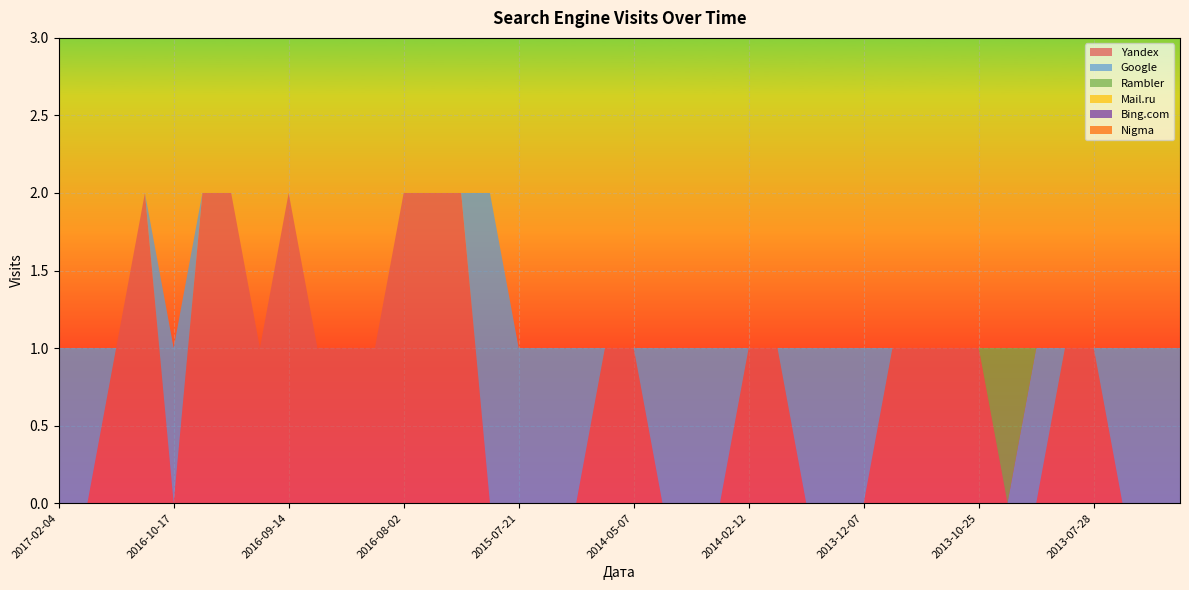

Reading left to right, transcribe all the data shown in this chart.

Yandex: 2017-02-04=0	2017-02-02=0	2017-01-21=1	2016-10-19=2	2016-10-17=0	2016-10-02=2	2016-09-23=2	2016-09-20=1	2016-09-14=2	2016-09-03=1	2016-08-30=1	2016-08-06=1	2016-08-02=2	2016-07-31=2	2016-07-28=2	2015-10-28=0	2015-07-21=0	2015-06-08=0	2015-03-02=0	2014-07-11=1	2014-05-07=1	2014-04-20=0	2014-03-03=0	2014-02-17=0	2014-02-12=1	2014-01-31=1	2014-01-04=0	2013-12-29=0	2013-12-07=0	2013-11-21=1	2013-11-17=1	2013-11-06=1	2013-10-25=1	2013-10-19=0	2013-10-16=0	2013-10-11=1	2013-07-28=1	2013-07-19=0	2013-07-14=0	2013-07-09=0
Google: 2017-02-04=1	2017-02-02=1	2017-01-21=0	2016-10-19=0	2016-10-17=1	2016-10-02=0	2016-09-23=0	2016-09-20=0	2016-09-14=0	2016-09-03=0	2016-08-30=0	2016-08-06=0	2016-08-02=0	2016-07-31=0	2016-07-28=0	2015-10-28=2	2015-07-21=1	2015-06-08=1	2015-03-02=1	2014-07-11=0	2014-05-07=0	2014-04-20=1	2014-03-03=1	2014-02-17=1	2014-02-12=0	2014-01-31=0	2014-01-04=1	2013-12-29=1	2013-12-07=1	2013-11-21=0	2013-11-17=0	2013-11-06=0	2013-10-25=0	2013-10-19=0	2013-10-16=1	2013-10-11=0	2013-07-28=0	2013-07-19=1	2013-07-14=1	2013-07-09=1
Rambler: 2017-02-04=0	2017-02-02=0	2017-01-21=0	2016-10-19=0	2016-10-17=0	2016-10-02=0	2016-09-23=0	2016-09-20=0	2016-09-14=0	2016-09-03=0	2016-08-30=0	2016-08-06=0	2016-08-02=0	2016-07-31=0	2016-07-28=0	2015-10-28=0	2015-07-21=0	2015-06-08=0	2015-03-02=0	2014-07-11=0	2014-05-07=0	2014-04-20=0	2014-03-03=0	2014-02-17=0	2014-02-12=0	2014-01-31=0	2014-01-04=0	2013-12-29=0	2013-12-07=0	2013-11-21=0	2013-11-17=0	2013-11-06=0	2013-10-25=0	2013-10-19=1	2013-10-16=0	2013-10-11=0	2013-07-28=0	2013-07-19=0	2013-07-14=0	2013-07-09=0
Mail.ru: 2017-02-04=0	2017-02-02=0	2017-01-21=0	2016-10-19=0	2016-10-17=0	2016-10-02=0	2016-09-23=0	2016-09-20=0	2016-09-14=0	2016-09-03=0	2016-08-30=0	2016-08-06=0	2016-08-02=0	2016-07-31=0	2016-07-28=0	2015-10-28=0	2015-07-21=0	2015-06-08=0	2015-03-02=0	2014-07-11=0	2014-05-07=0	2014-04-20=0	2014-03-03=0	2014-02-17=0	2014-02-12=0	2014-01-31=0	2014-01-04=0	2013-12-29=0	2013-12-07=0	2013-11-21=0	2013-11-17=0	2013-11-06=0	2013-10-25=0	2013-10-19=0	2013-10-16=0	2013-10-11=0	2013-07-28=0	2013-07-19=0	2013-07-14=0	2013-07-09=0
Bing.com: 2017-02-04=0	2017-02-02=0	2017-01-21=0	2016-10-19=0	2016-10-17=0	2016-10-02=0	2016-09-23=0	2016-09-20=0	2016-09-14=0	2016-09-03=0	2016-08-30=0	2016-08-06=0	2016-08-02=0	2016-07-31=0	2016-07-28=0	2015-10-28=0	2015-07-21=0	2015-06-08=0	2015-03-02=0	2014-07-11=0	2014-05-07=0	2014-04-20=0	2014-03-03=0	2014-02-17=0	2014-02-12=0	2014-01-31=0	2014-01-04=0	2013-12-29=0	2013-12-07=0	2013-11-21=0	2013-11-17=0	2013-11-06=0	2013-10-25=0	2013-10-19=0	2013-10-16=0	2013-10-11=0	2013-07-28=0	2013-07-19=0	2013-07-14=0	2013-07-09=0
Nigma: 2017-02-04=0	2017-02-02=0	2017-01-21=0	2016-10-19=0	2016-10-17=0	2016-10-02=0	2016-09-23=0	2016-09-20=0	2016-09-14=0	2016-09-03=0	2016-08-30=0	2016-08-06=0	2016-08-02=0	2016-07-31=0	2016-07-28=0	2015-10-28=0	2015-07-21=0	2015-06-08=0	2015-03-02=0	2014-07-11=0	2014-05-07=0	2014-04-20=0	2014-03-03=0	2014-02-17=0	2014-02-12=0	2014-01-31=0	2014-01-04=0	2013-12-29=0	2013-12-07=0	2013-11-21=0	2013-11-17=0	2013-11-06=0	2013-10-25=0	2013-10-19=0	2013-10-16=0	2013-10-11=0	2013-07-28=0	2013-07-19=0	2013-07-14=0	2013-07-09=0